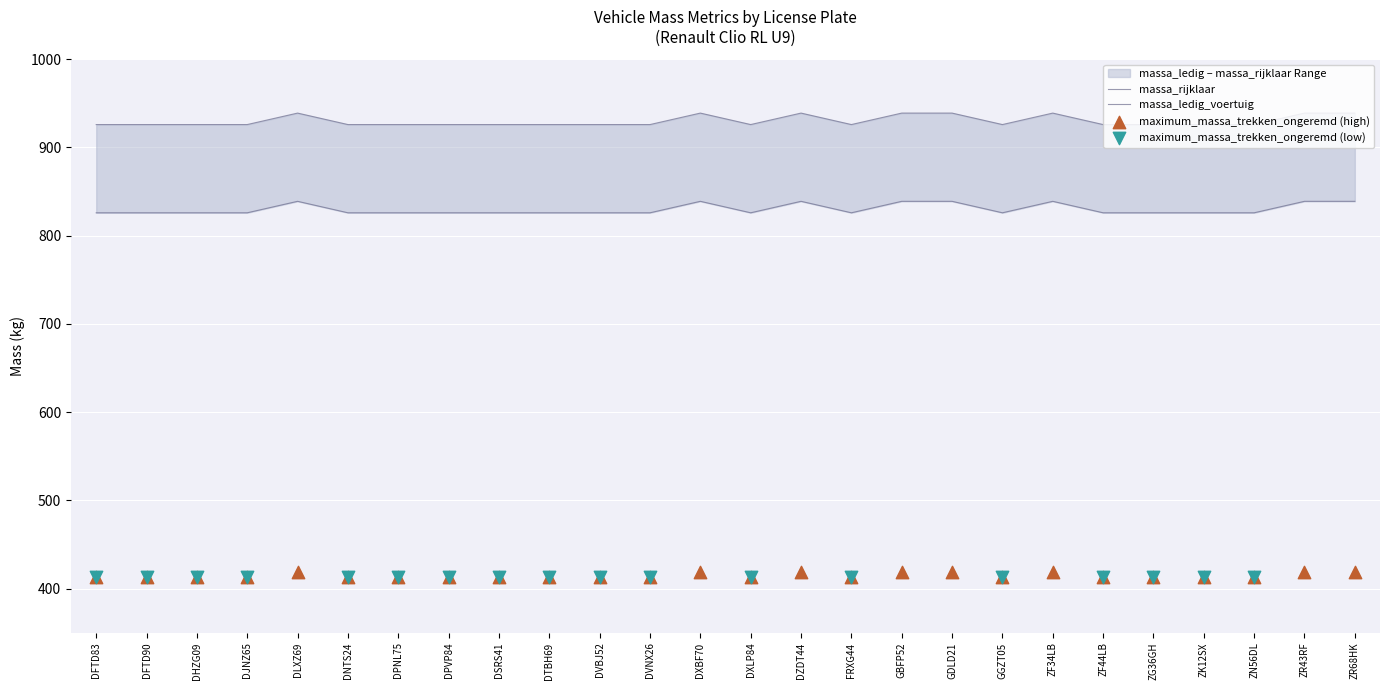

What are all the series names shown in the legend?

massa_ledig_voertuig, massa_rijklaar, maximum_massa_trekken_ongeremd